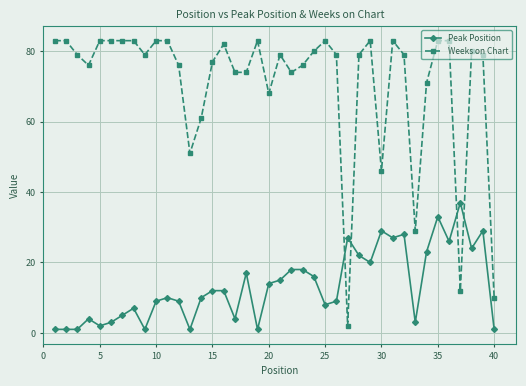

True or false: Weeks on Chart has more than 0 points higher than both neighbors.

True